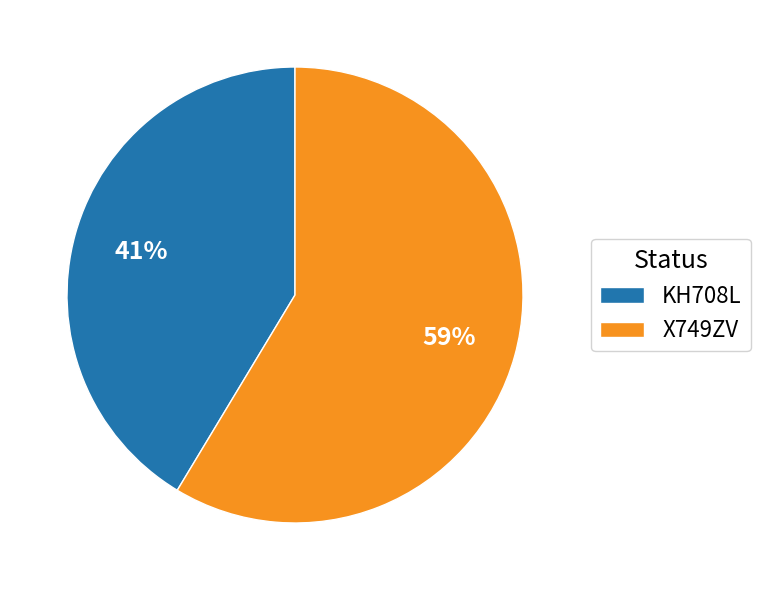

What percentage is the X749ZV slice, to the nearest percent?

59%